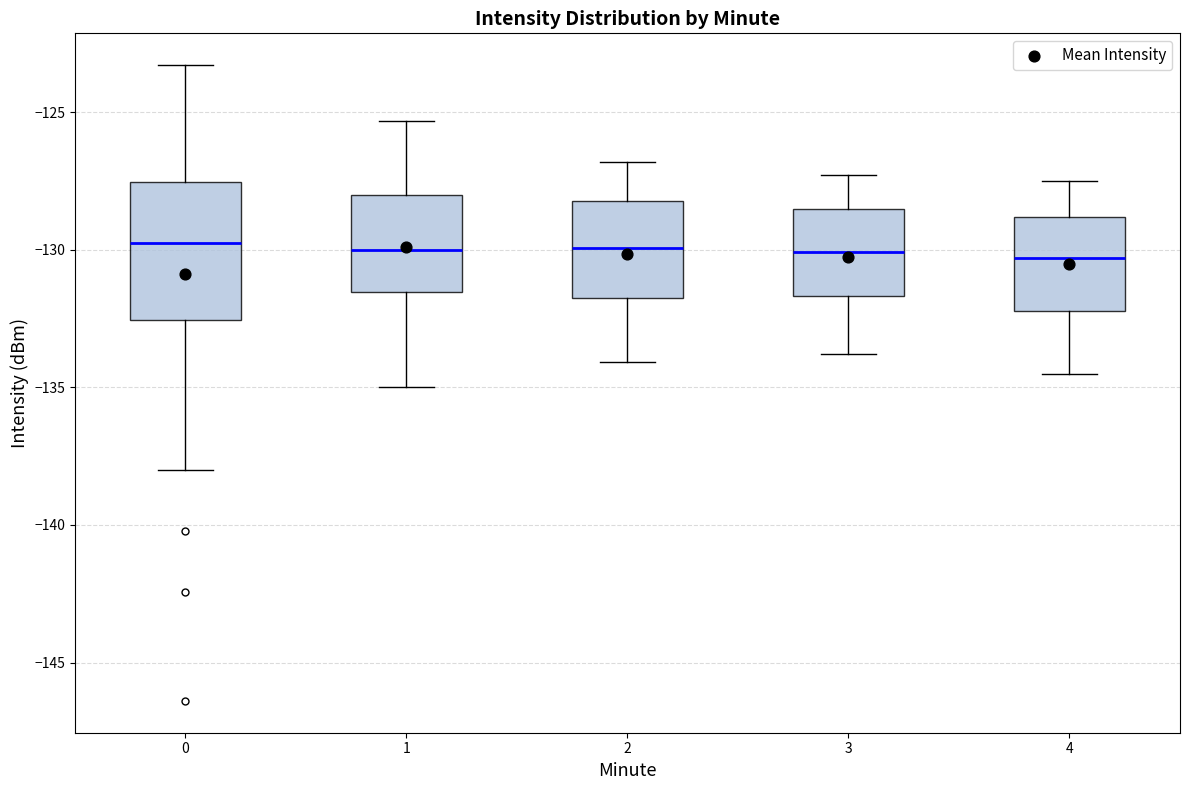

Reading left to right, transcribe this box plot: for each box, give where its median line is, the range the box spans, and where its two whiskers end, as read against the y-axis. The values are not printed on the chart, so give them approximately, as read against the axis.

0: median -130.0, box -132.5 to -127.5, whiskers -138.0 to -123.5
1: median -130.0, box -131.5 to -128.0, whiskers -135.0 to -125.5
2: median -130.0, box -131.5 to -128.0, whiskers -134.0 to -127.0
3: median -130.0, box -131.5 to -128.5, whiskers -134.0 to -127.5
4: median -130.5, box -132.0 to -129.0, whiskers -134.5 to -127.5